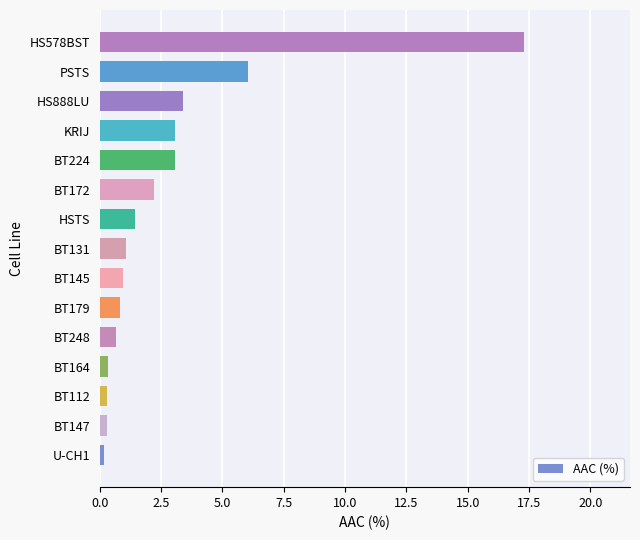

What is the difference between the maximum and minimum values?

17.1